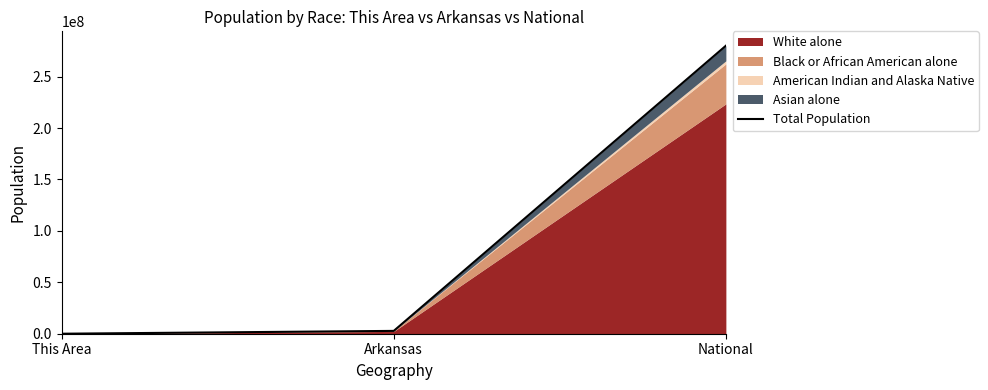

What position from the left is Arkansas?

2